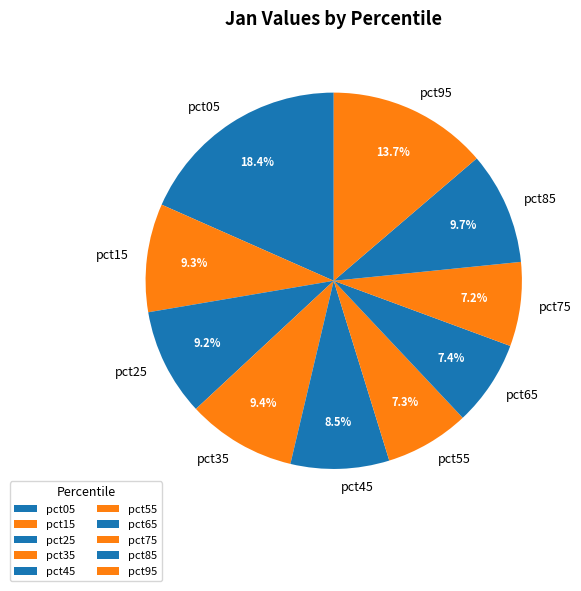

What percentage do pct95 and pct55 together represent?

21.0%